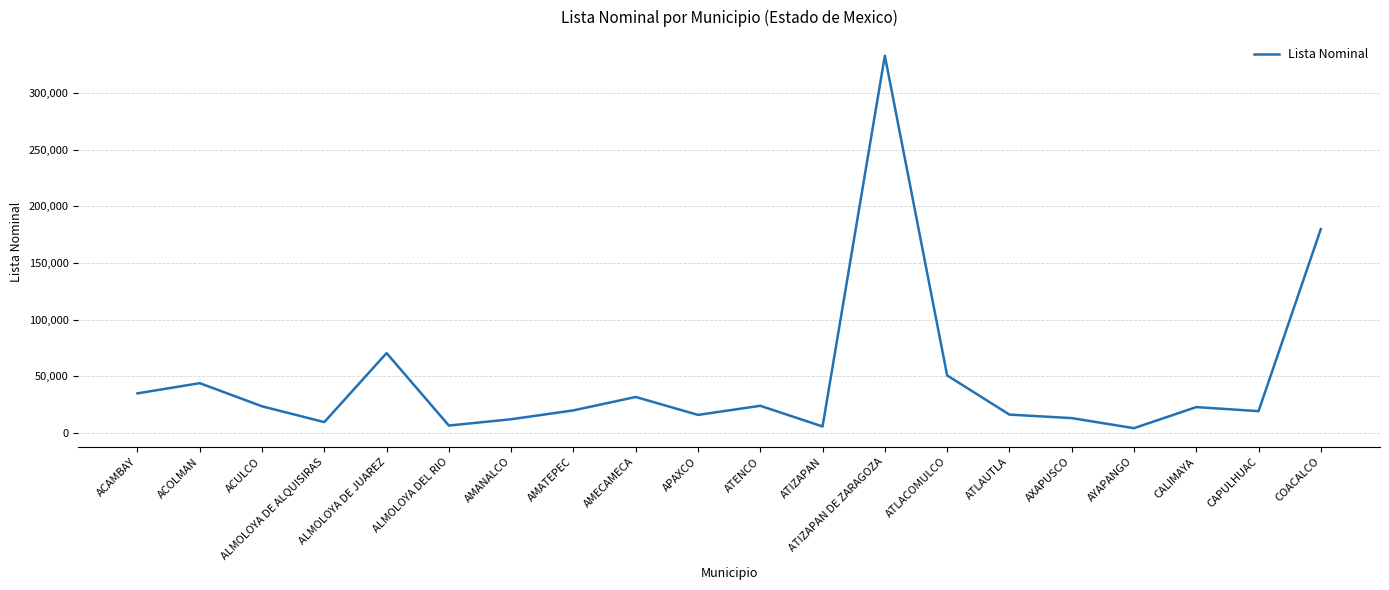

True or false: the data shows 23767 at ATENCO.

True